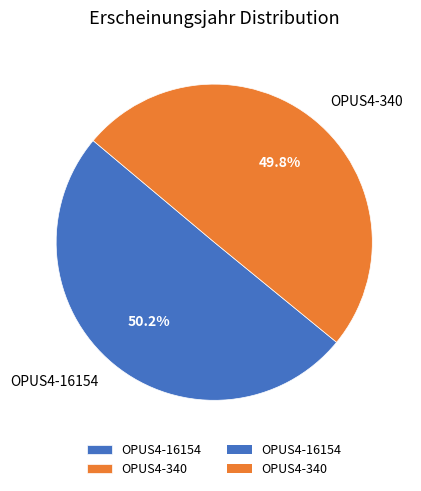

To the nearest percent, what percentage of the pie is OPUS4-16154?

50%